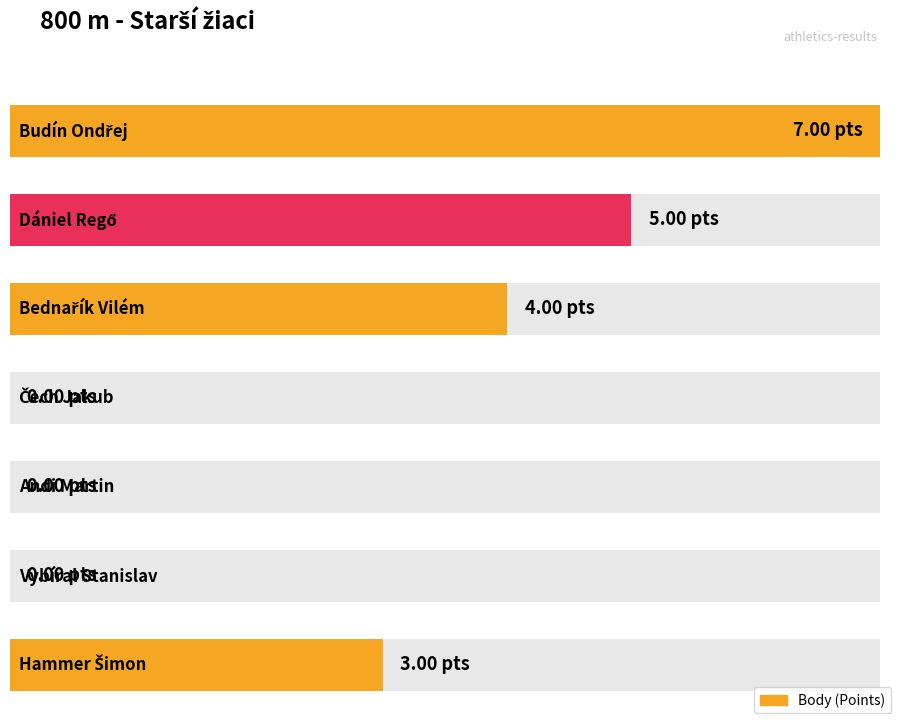

What is the difference between the values at Hammer Šimon and Bednařík Vilém?

1